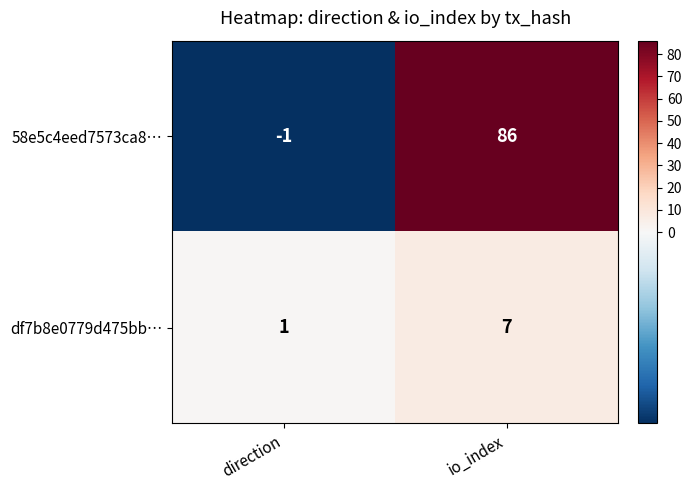

Which series has the widest spread of values?

58e5c4eed7573ca8…